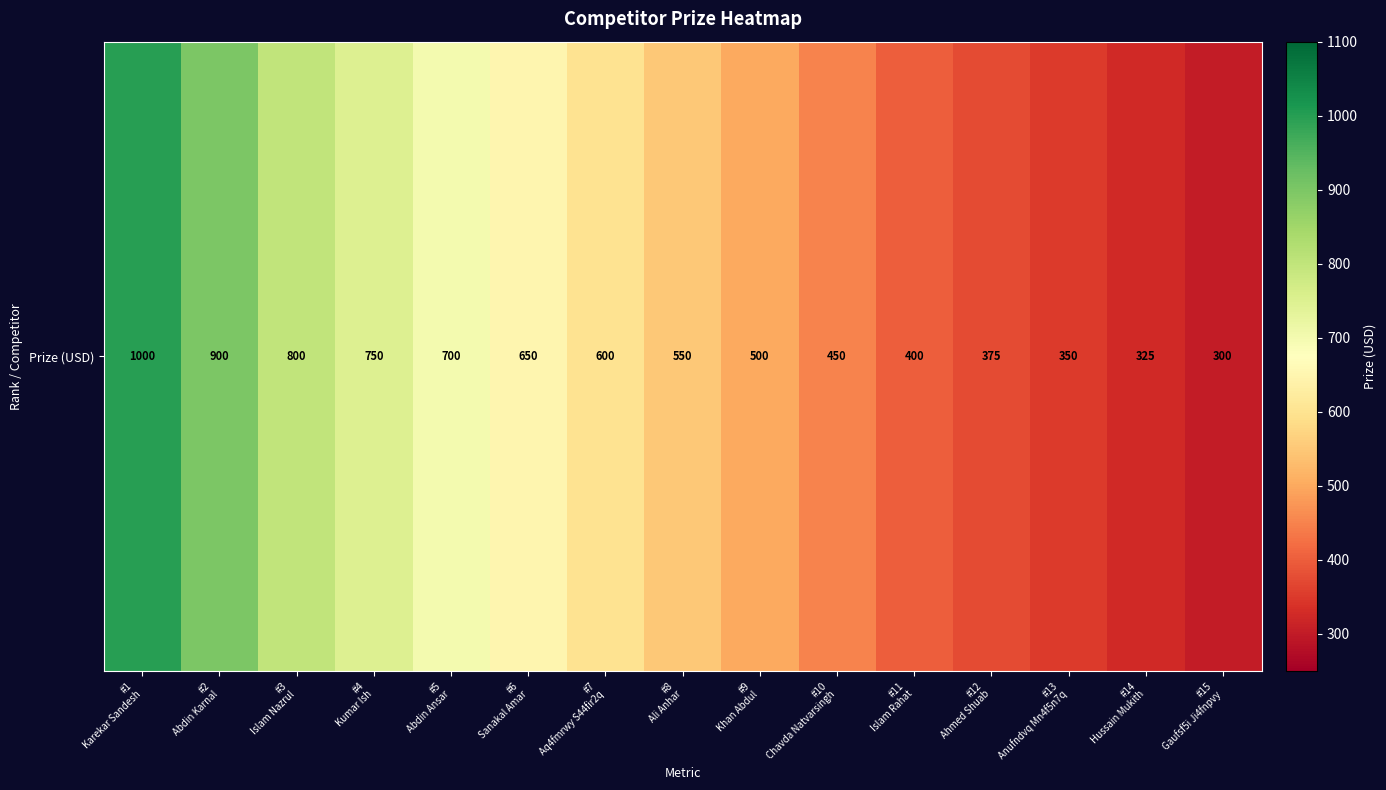

The value at #8
Ali Anhar is 550. True or false?

True